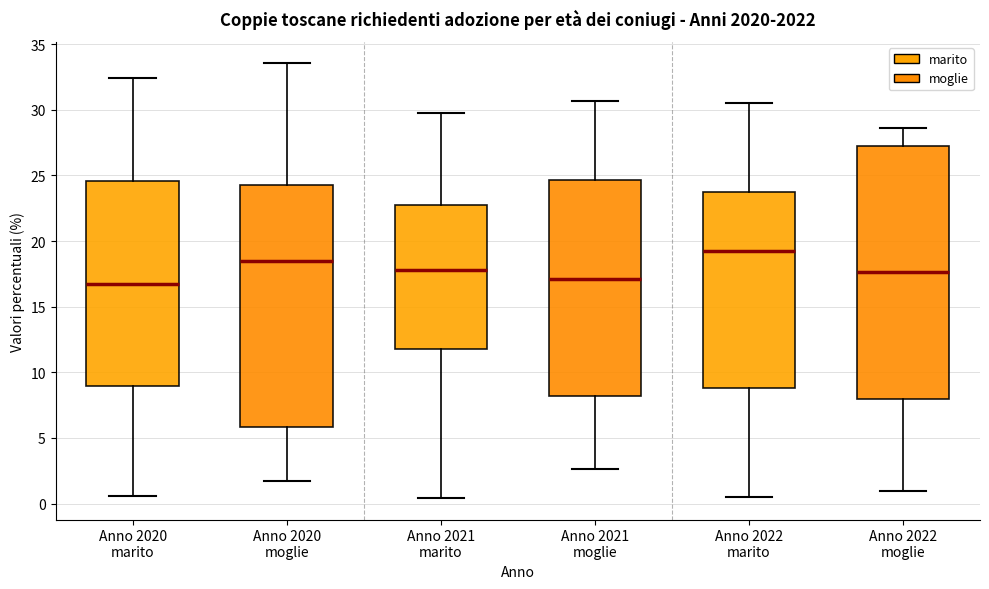

Comparing the boxes themselves (not the whiskers), which one is the tallest?

Anno 2022 moglie